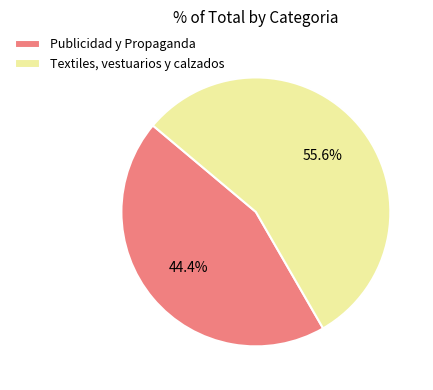

Is the sum of Publicidad y Propaganda and Textiles, vestuarios y calzados greater than half?

Yes